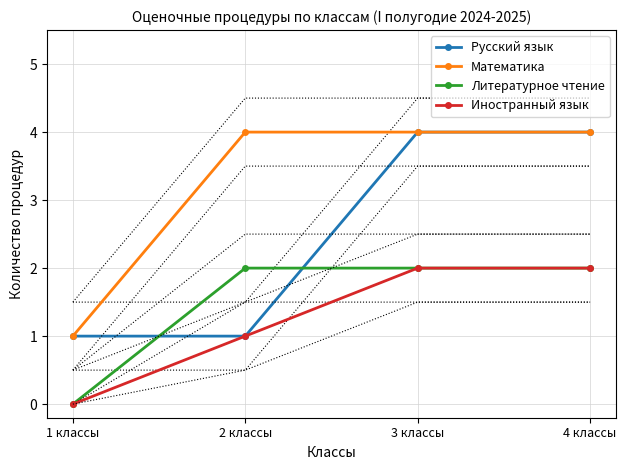

At which category is the sum across all series the highest?

3 классы